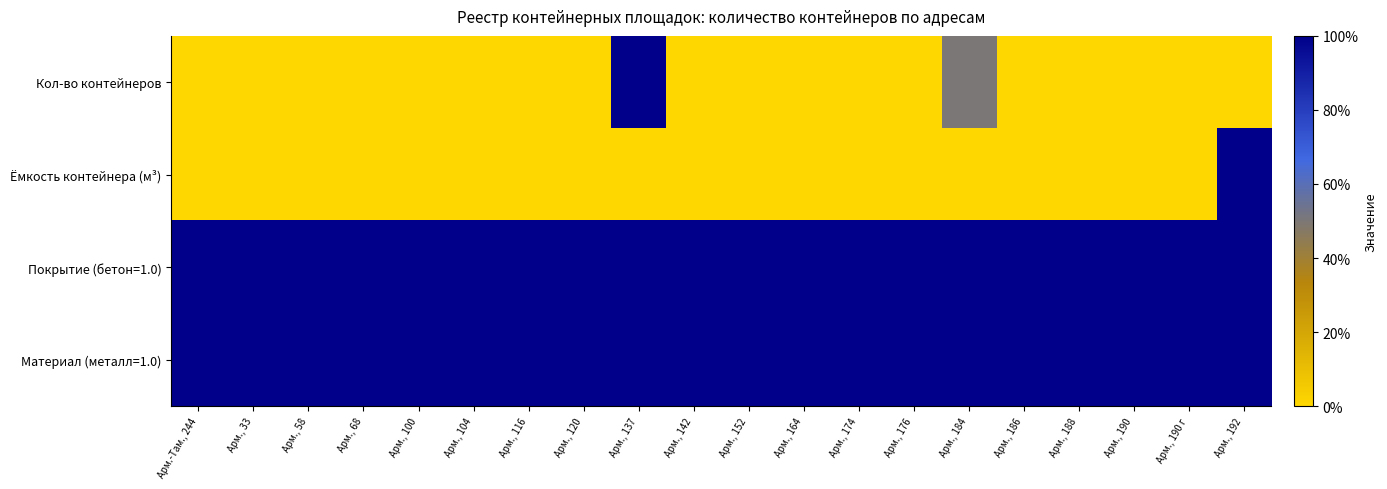

Count the number of categories in the chart.

20